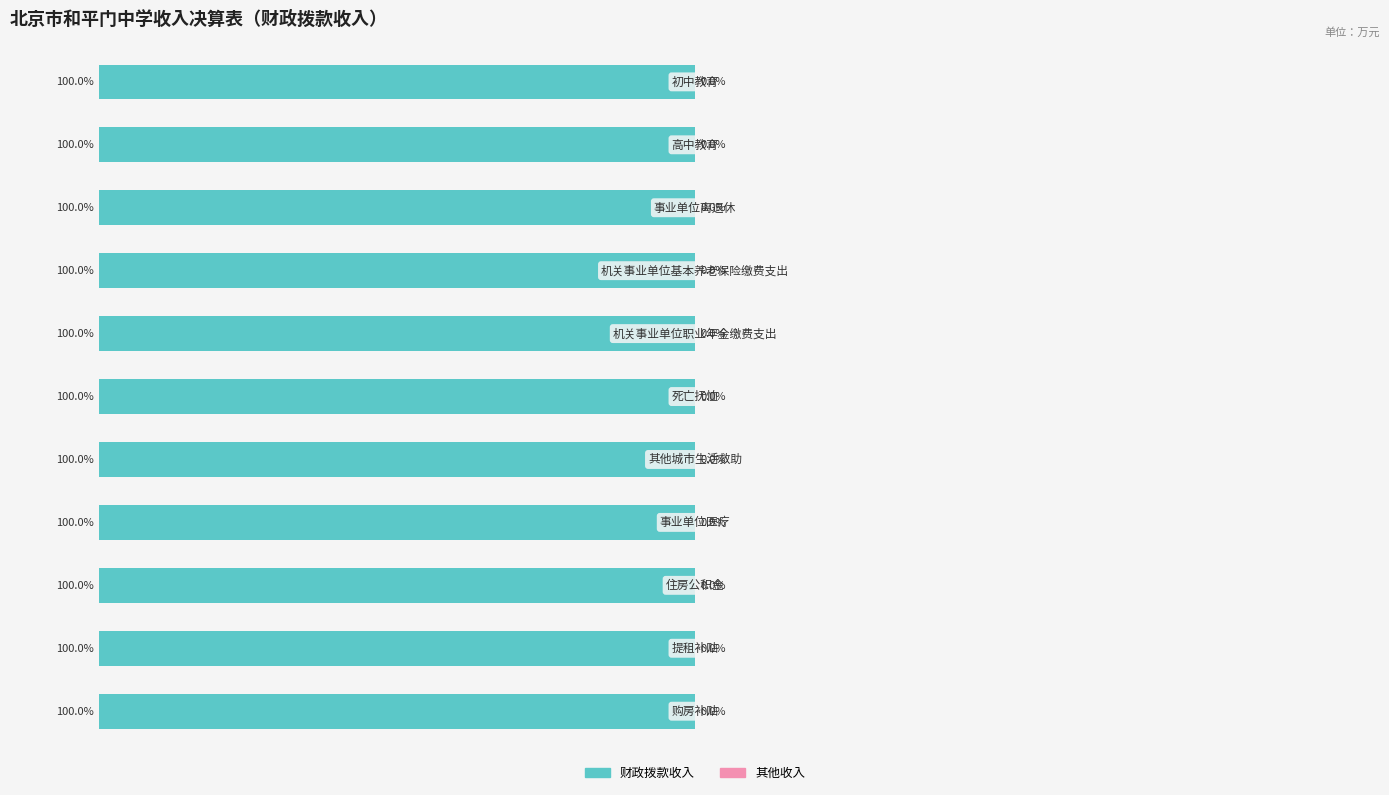

Which series has the widest spread of values?

财政拨款收入